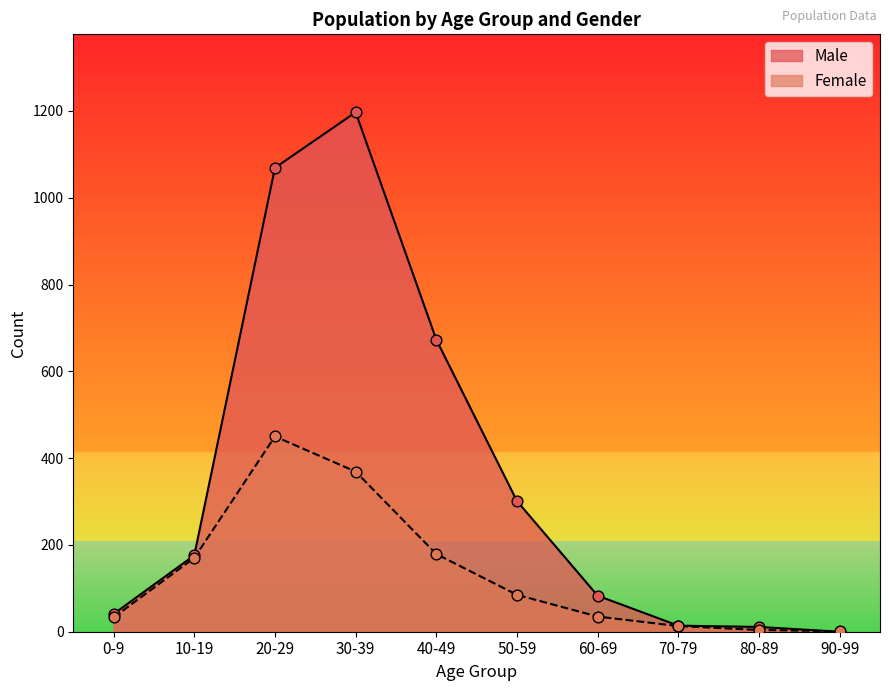

What is the total value across all series at 30-39?

1566